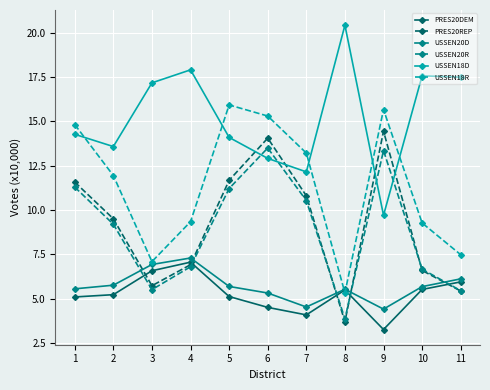

Does the chart have visible grid lines?

Yes